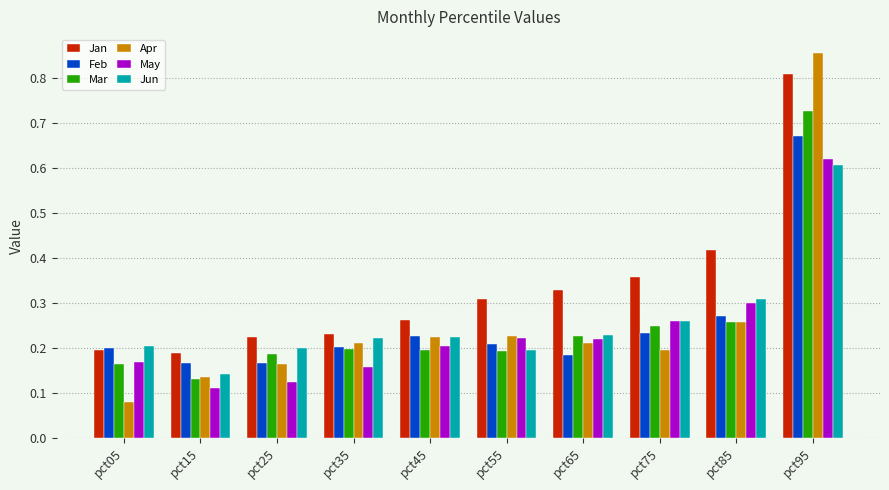

Does the chart contain stacked bars?

No